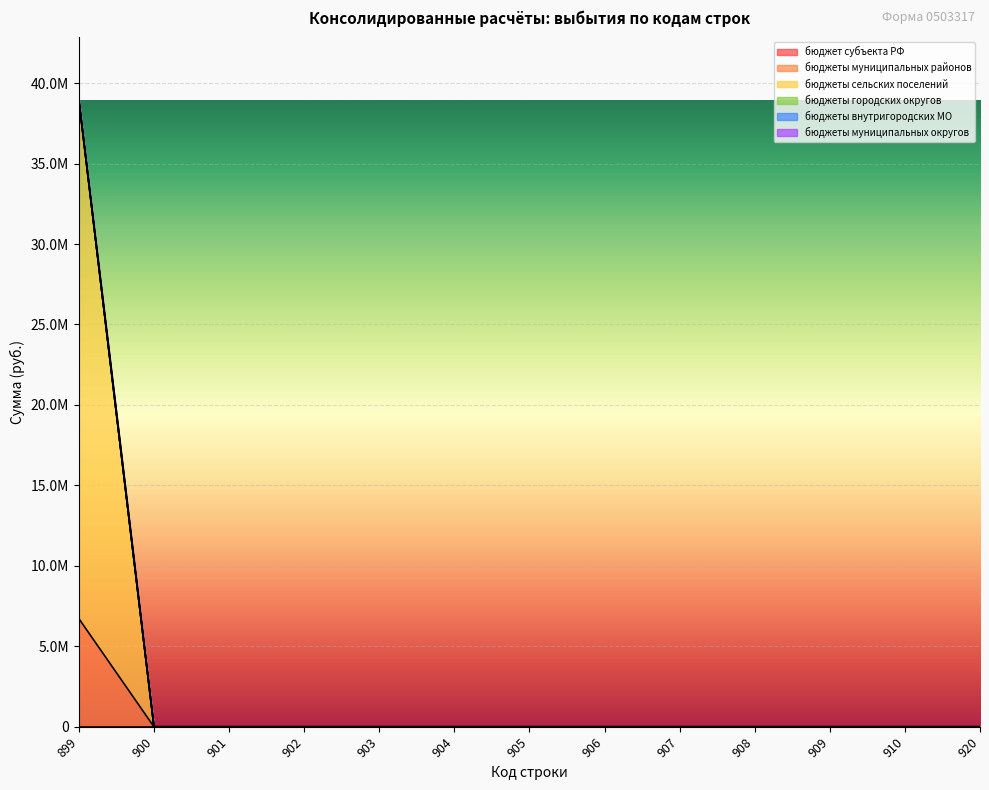

Is it true that бюджеты муниципальных районов equals 0.0 at 920?

True